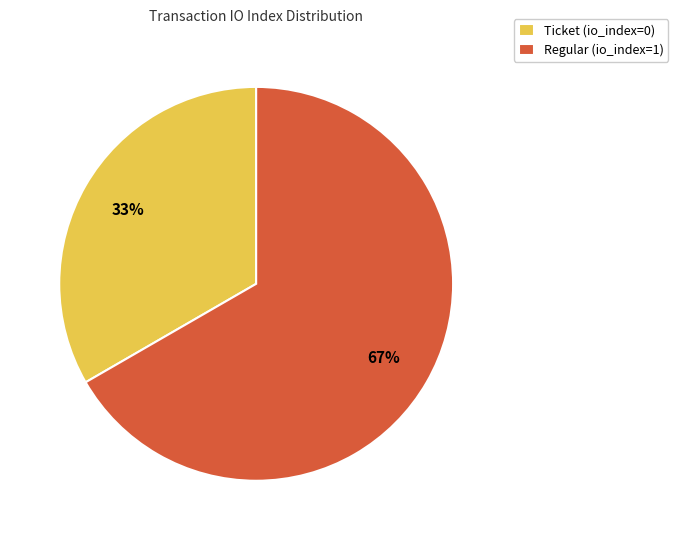

Is it true that Regular (io_index=1) is 59% of the pie?

False